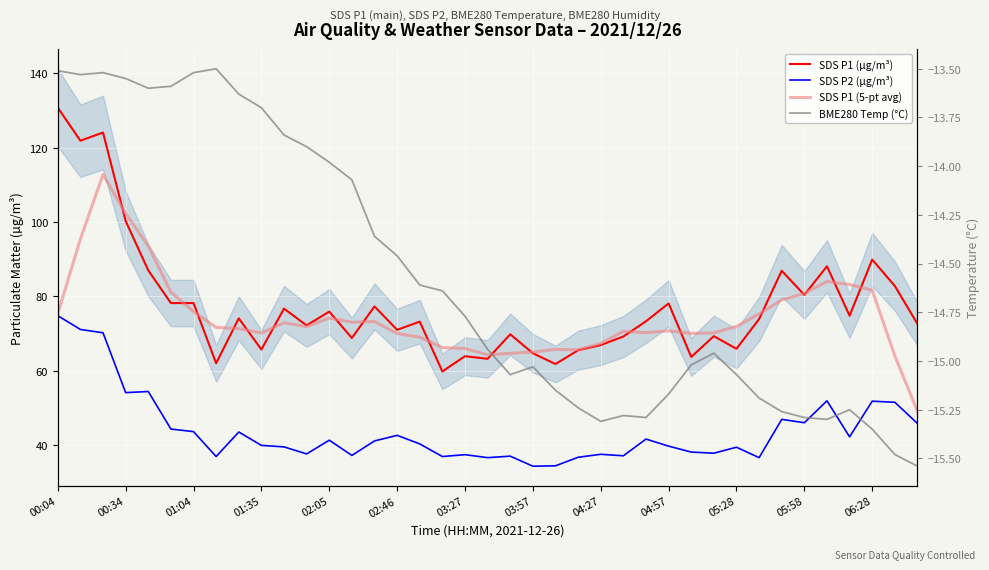

What is the average value of the SDS P1 (5-pt avg) series?

74.3